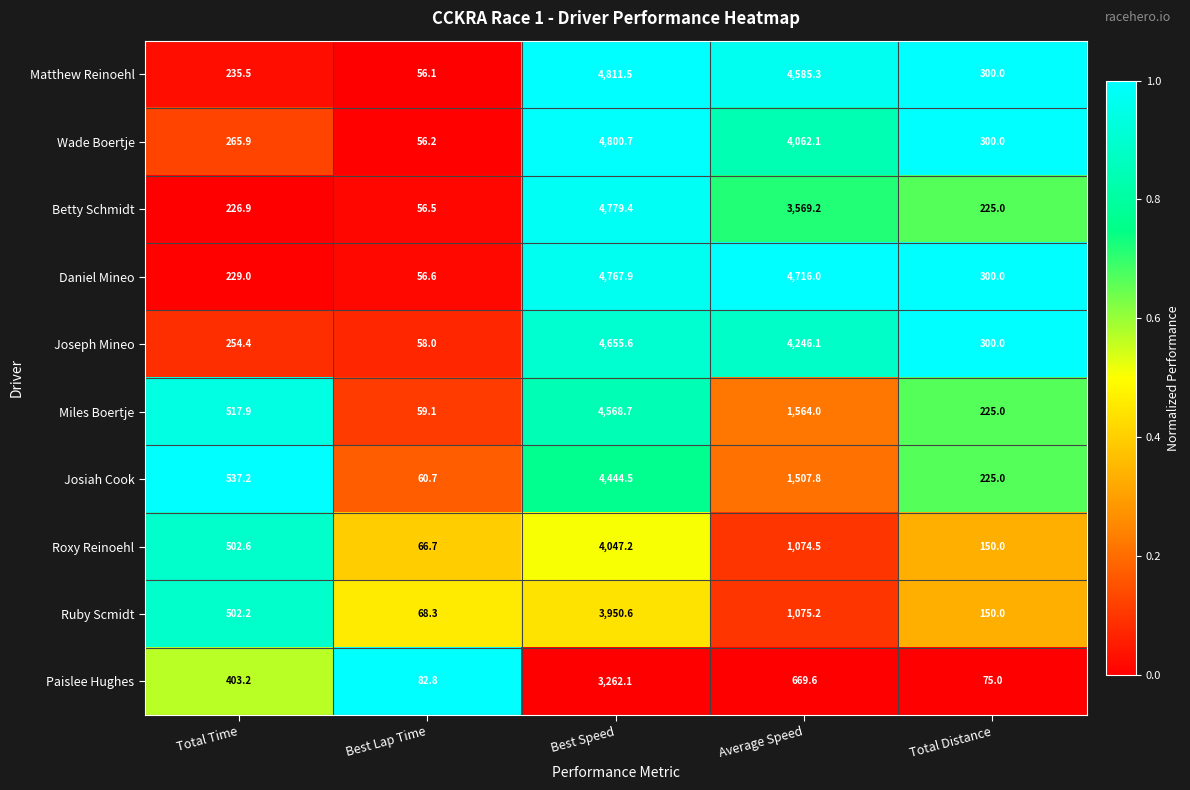

How many categories are shown in the chart?

5